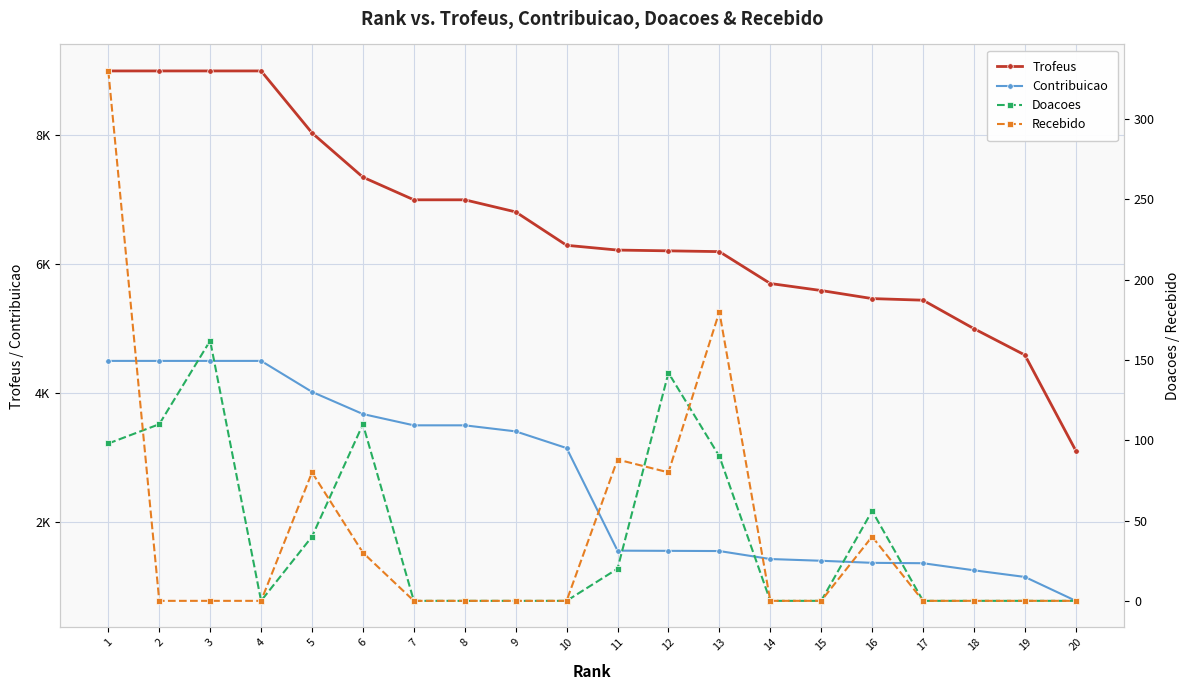

True or false: Doacoes and Trofeus cross at least once.

False